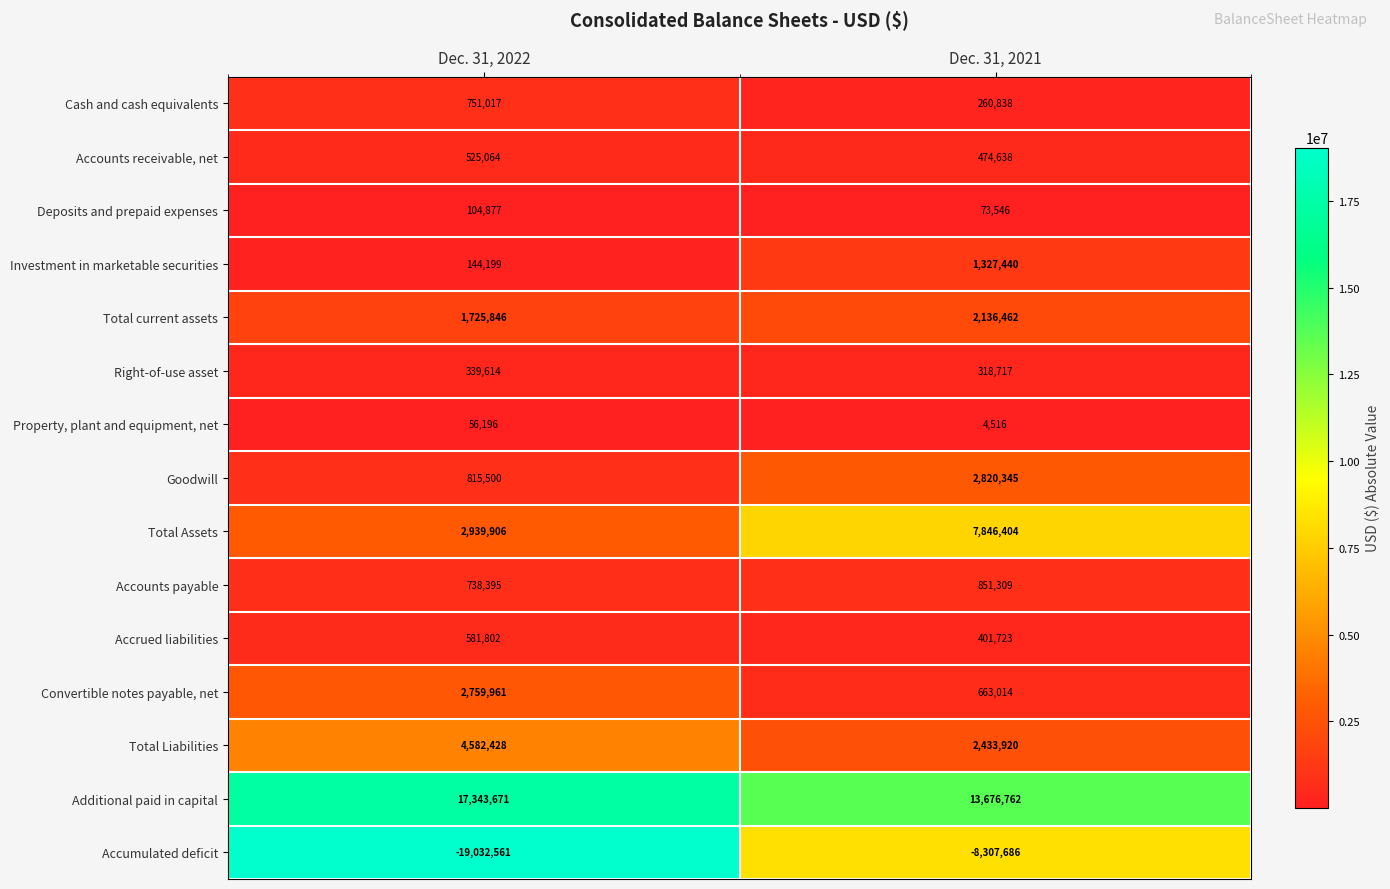

The value of Property, plant and equipment, net at Dec. 31, 2021 is 4516. True or false?

True